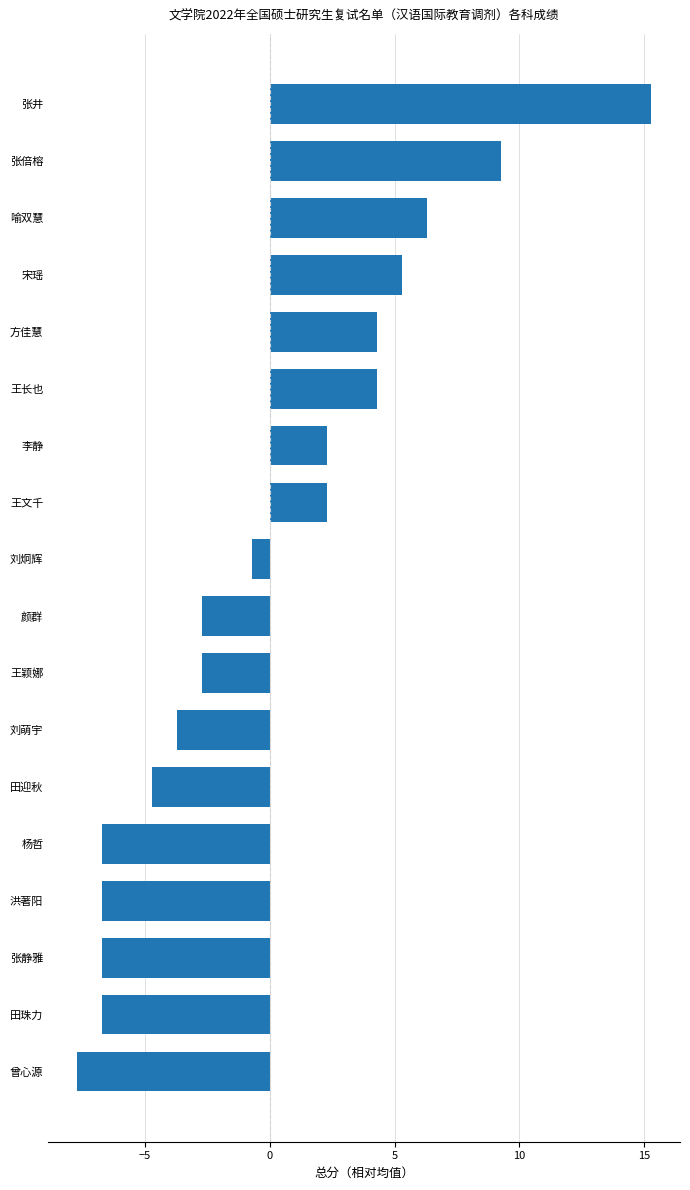

What is the maximum value shown in the chart?

15.3